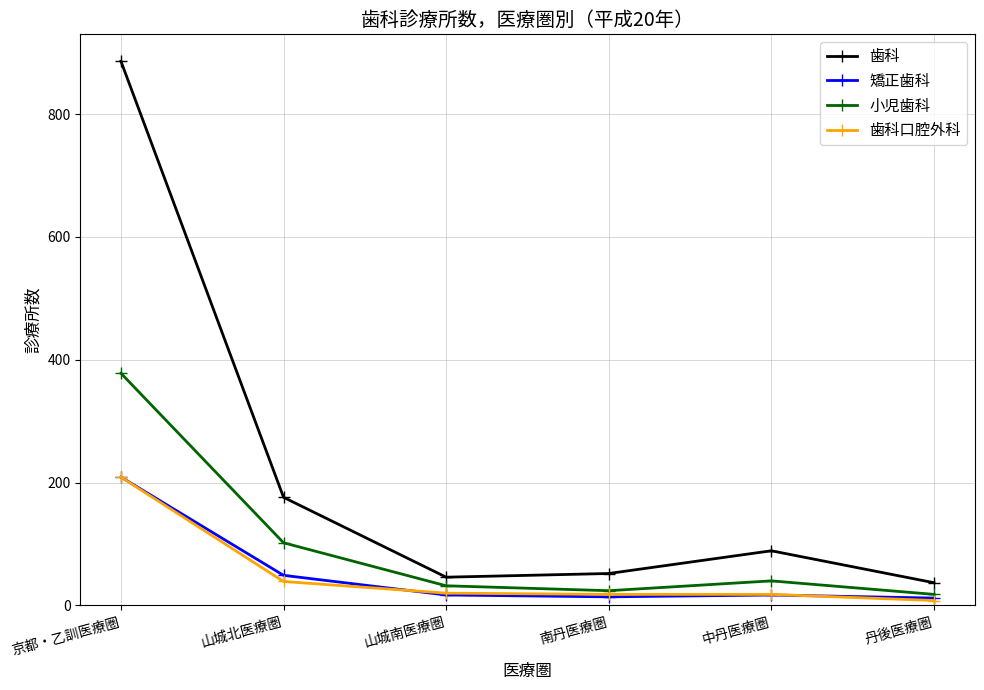

What is the label of the 1st point from the left?

京都・乙訓医療圏